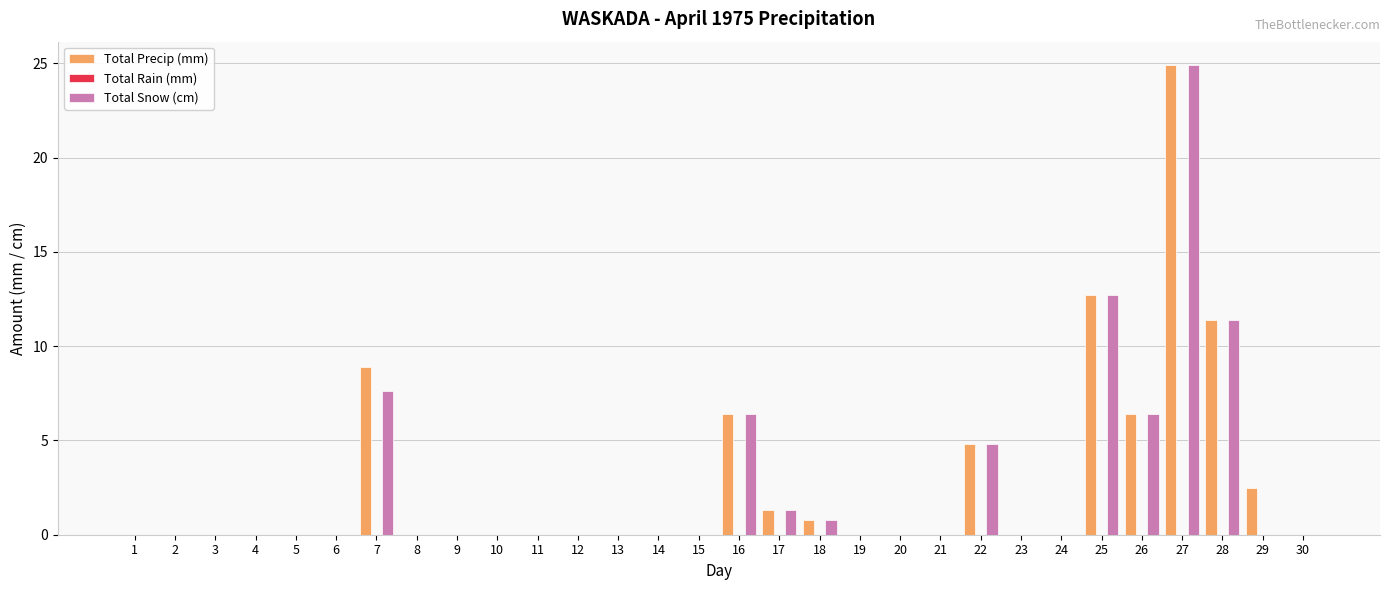

What is the maximum value shown in the chart?

24.9